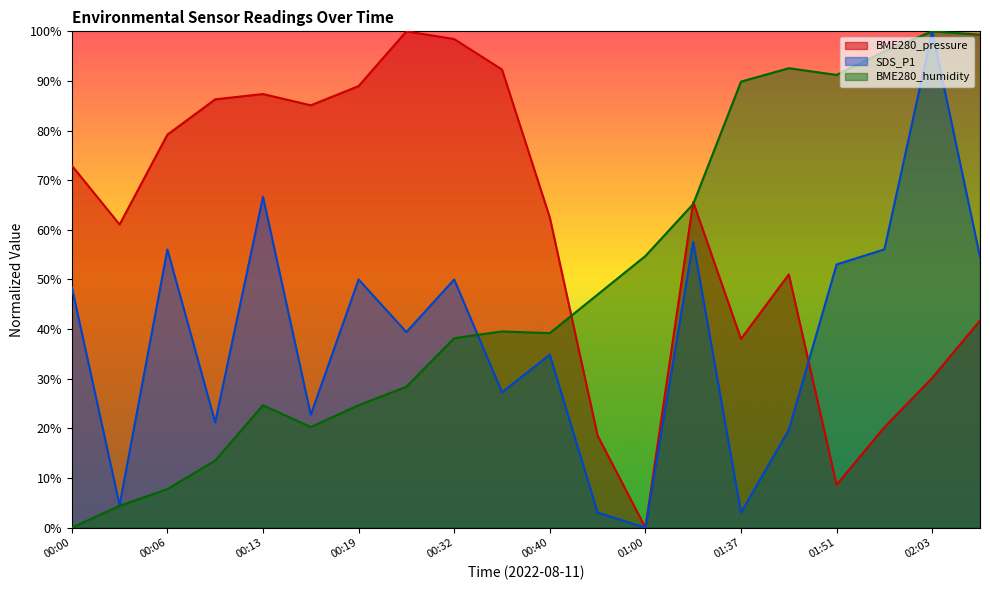

What is the label of the 10th point from the right?

00:40